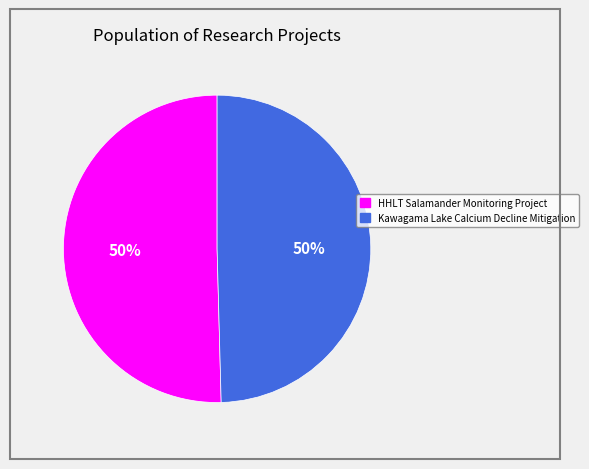

The Kawagama Lake Calcium Decline Mitigation slice represents 50% of the pie. True or false?

True